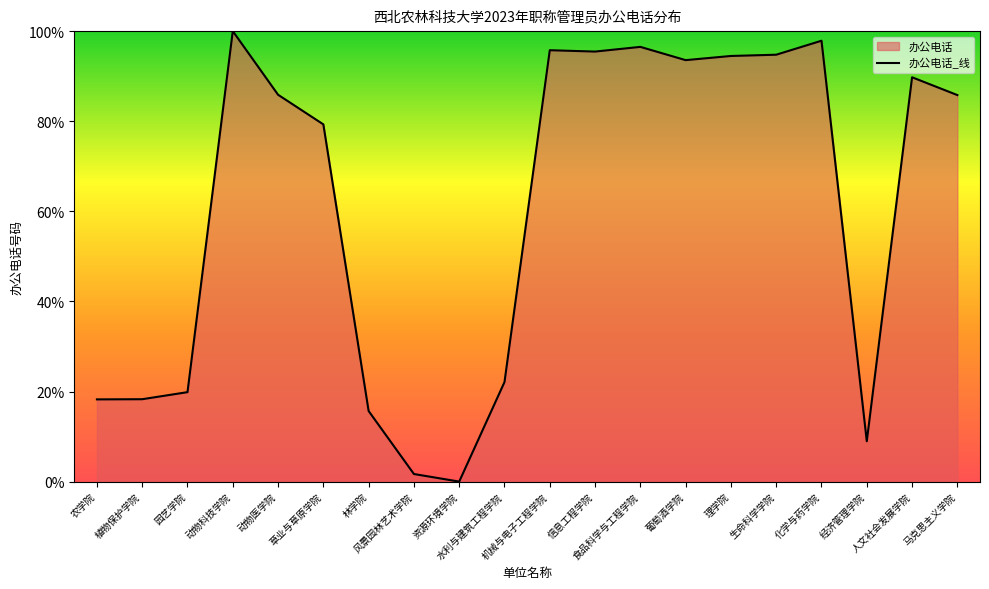

Between 经济管理学院 and 动物医学院, which is larger?

动物医学院